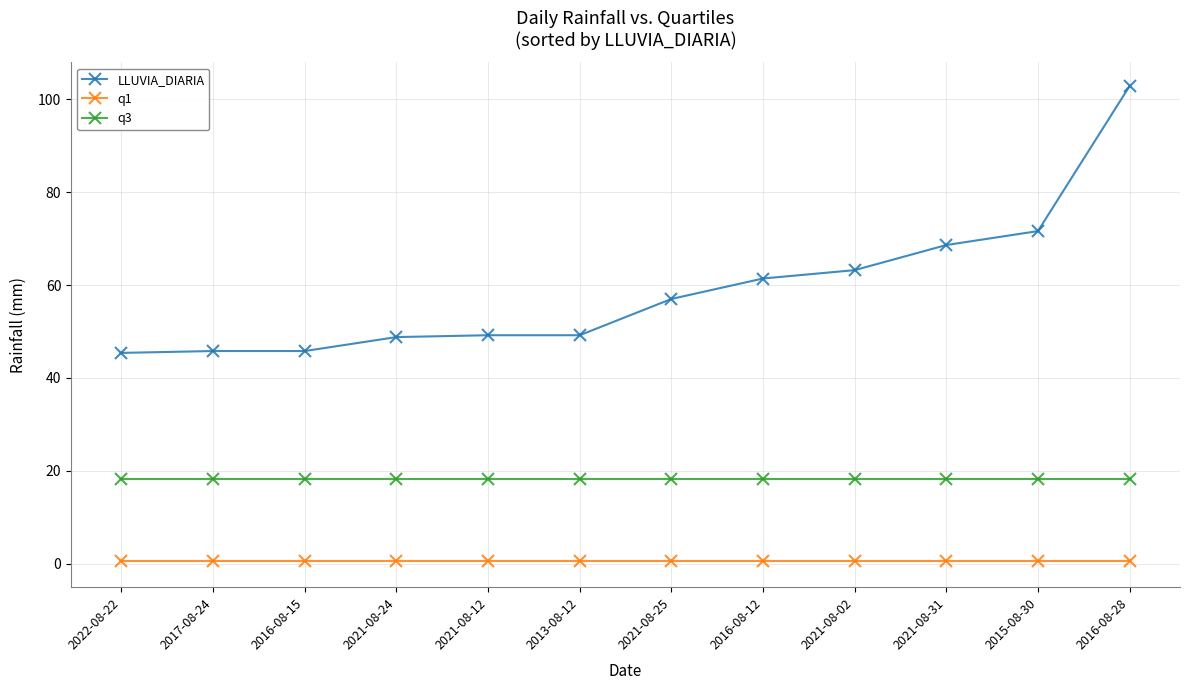

True or false: q3 and q1 cross at least once.

False